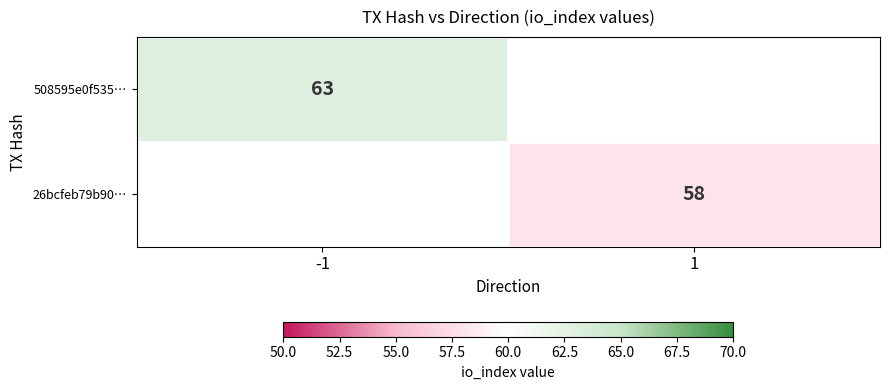

At how many categories does at least one series exceed 58?

1